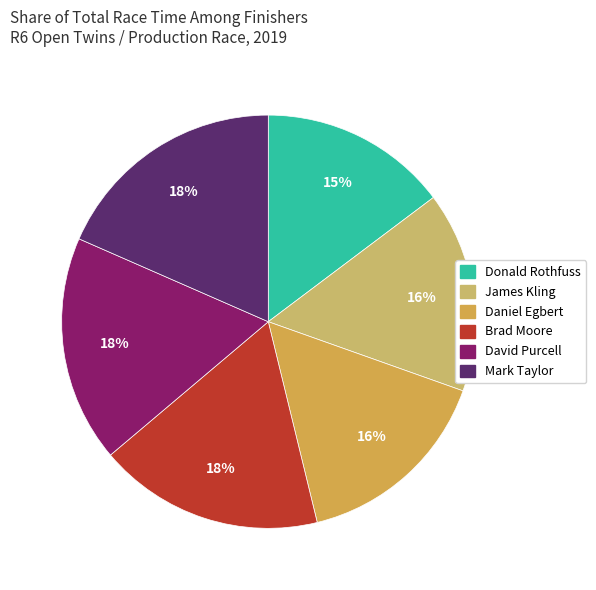

Is there any slice that represents more than half of the pie?

No